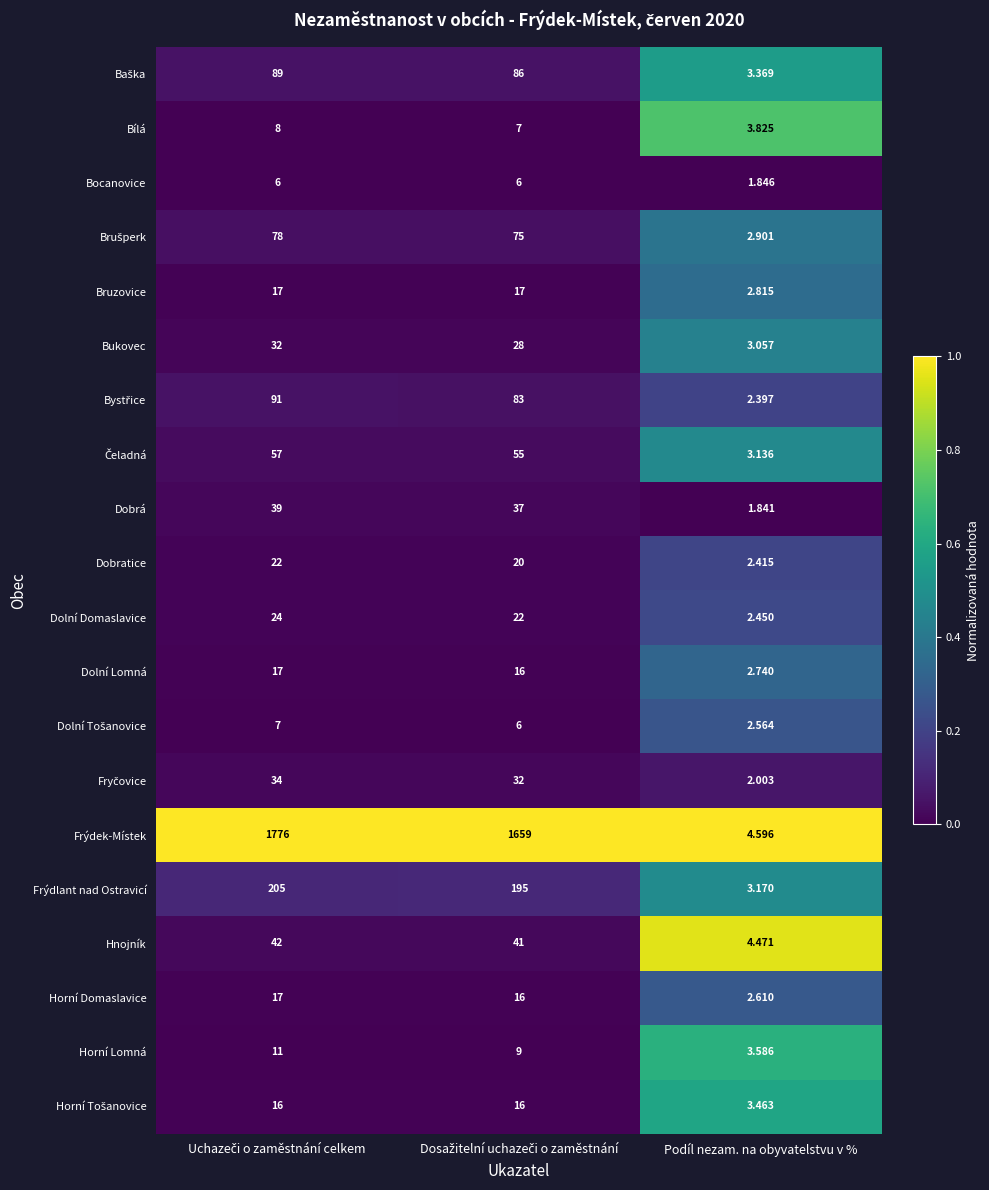

Which series has the largest range (max minus min)?

Frýdek-Místek